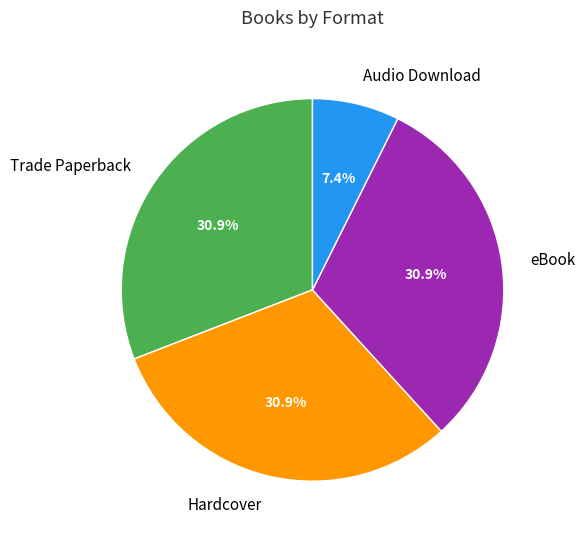

Count the number of slices in the pie.

4